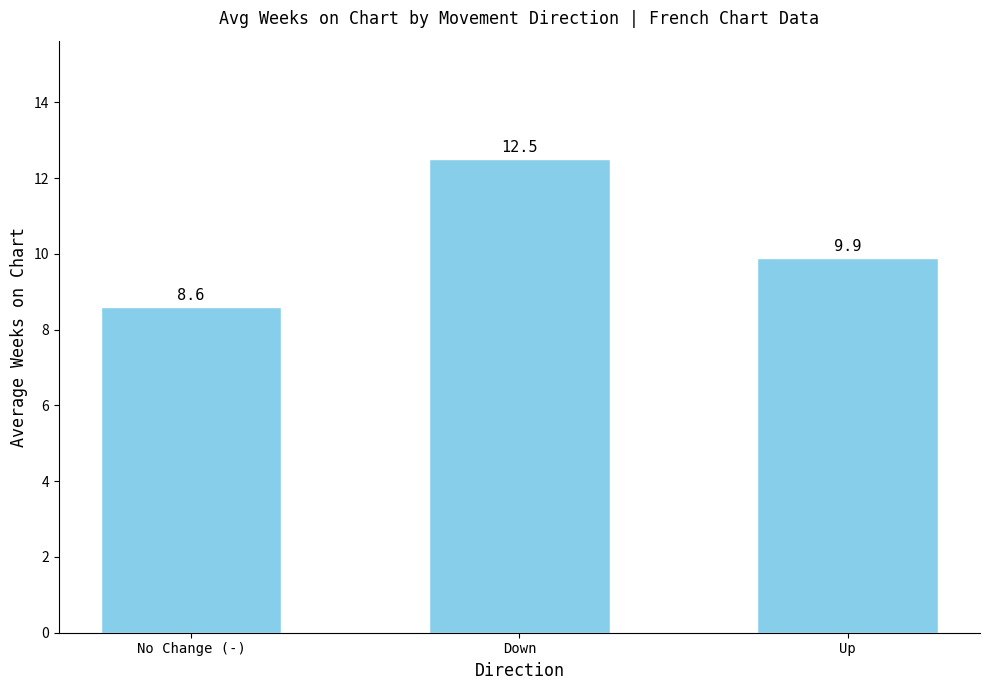

Reading right to left, what are all the values shown in this chart?

9.9	12.5	8.6